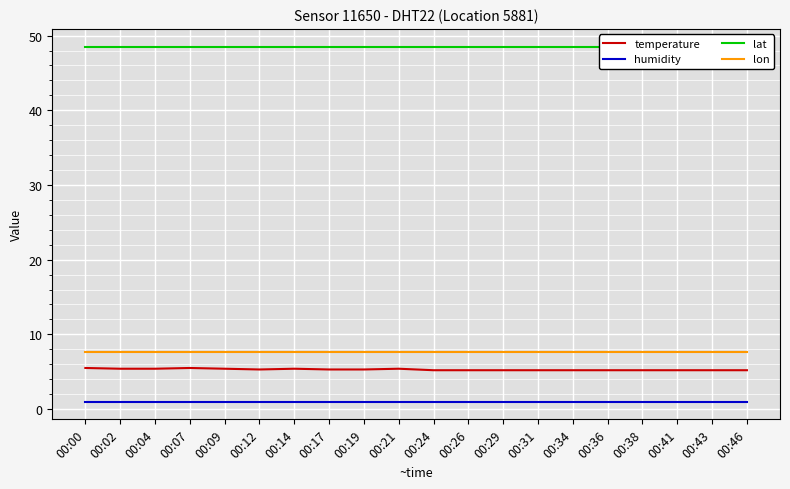

Is it true that lon equals 7.7 at 00:19?

True